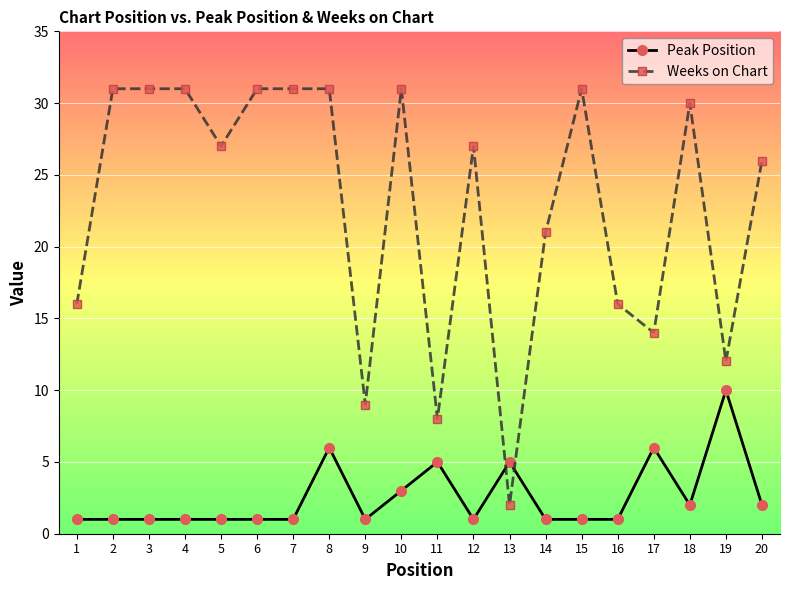

The value of Peak Position at 20 is 2. True or false?

True